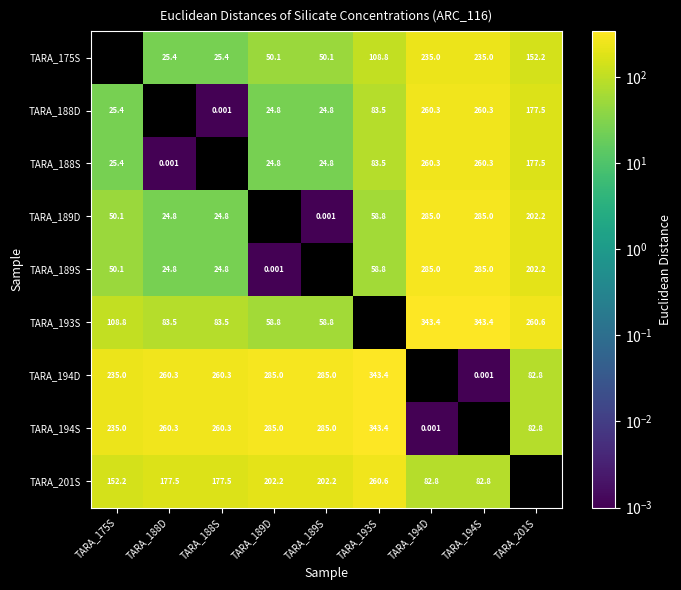

True or false: TARA_194S has a value of 115.6 at TARA_193S.

False